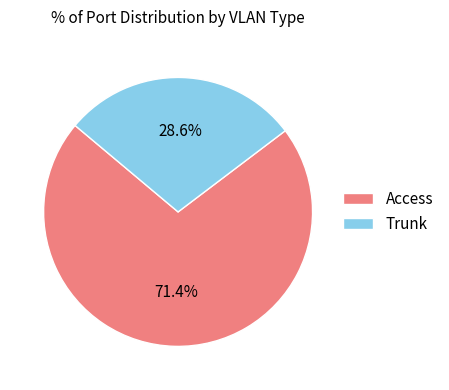

To the nearest percent, what is the difference between the largest and smallest slice percentages?

43%